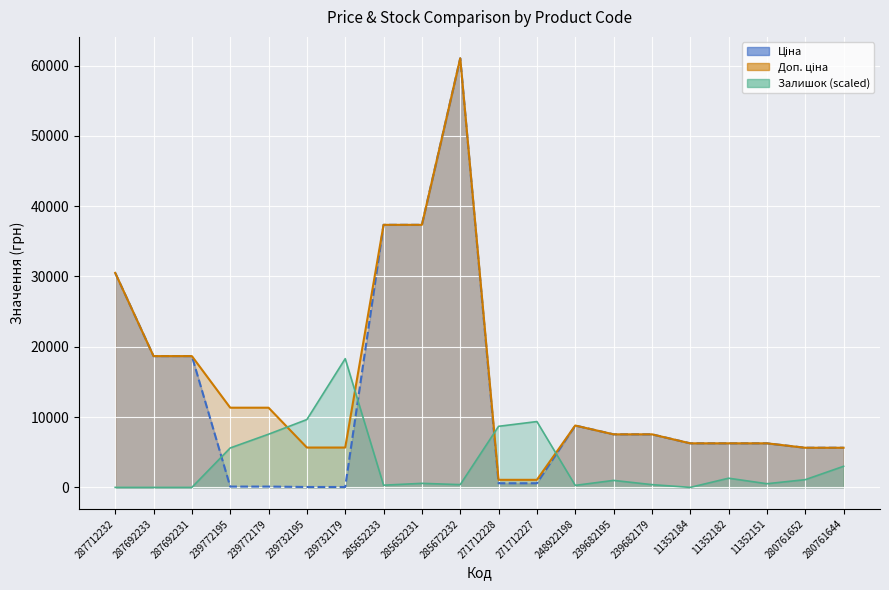

At which label is Доп. ціна closest to 31049?

287712232